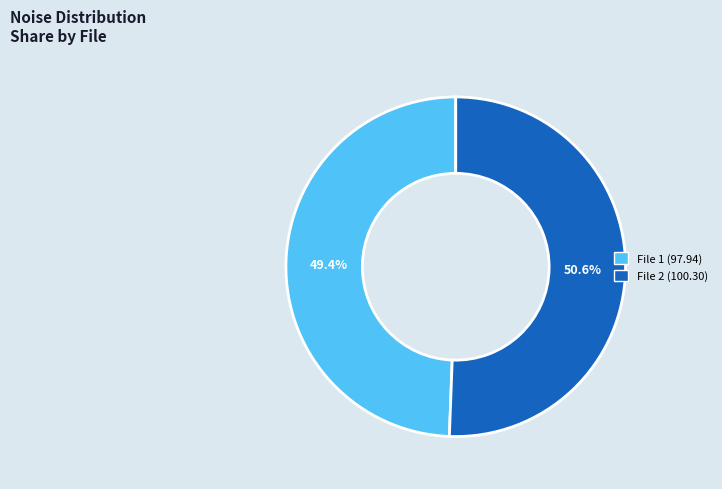

Does any single category account for the majority?

Yes